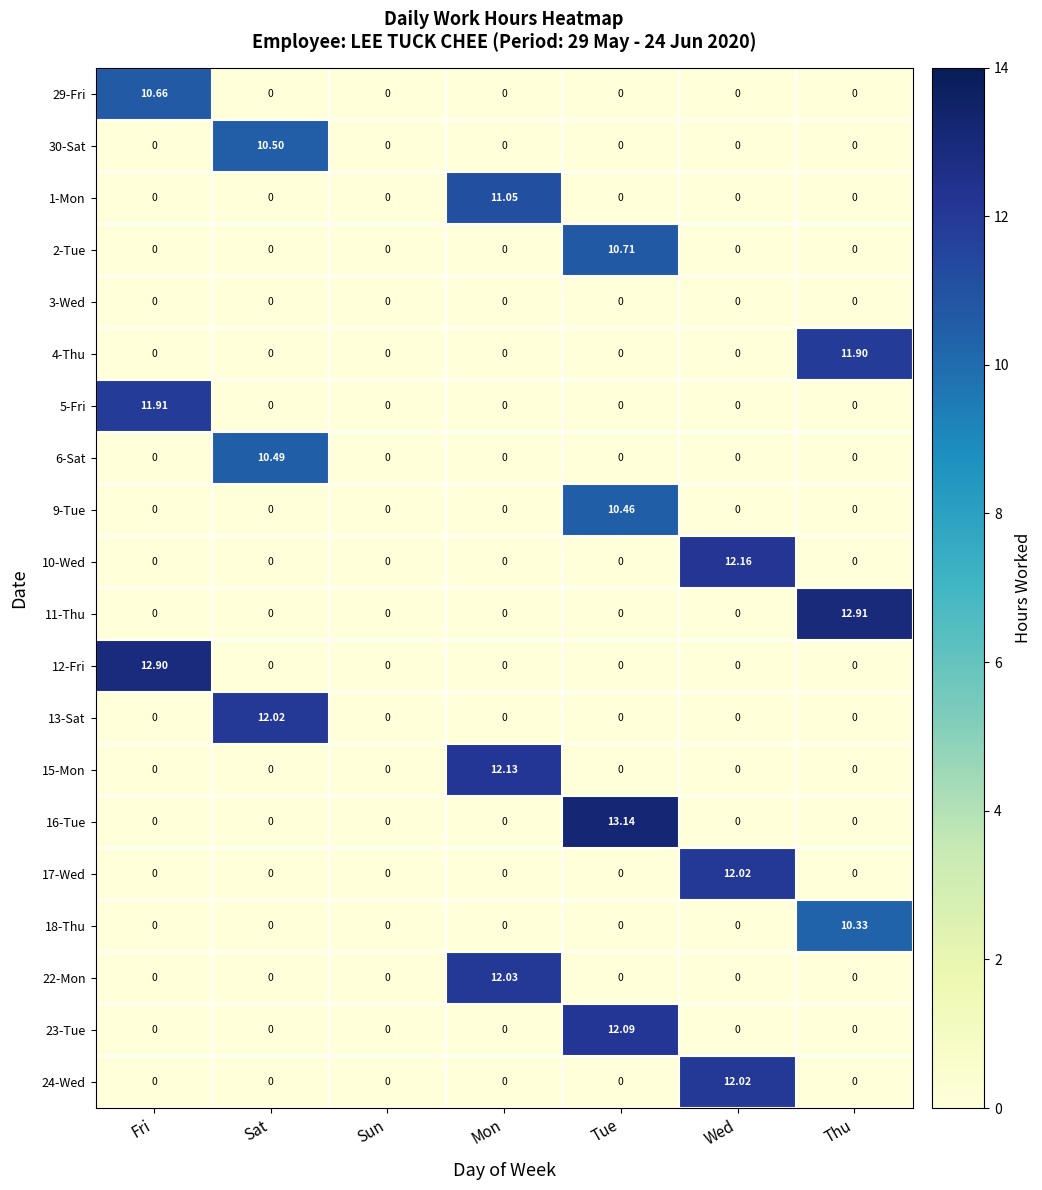

Is the value of 12-Fri at Tue greater than the value of 15-Mon at Mon?

No